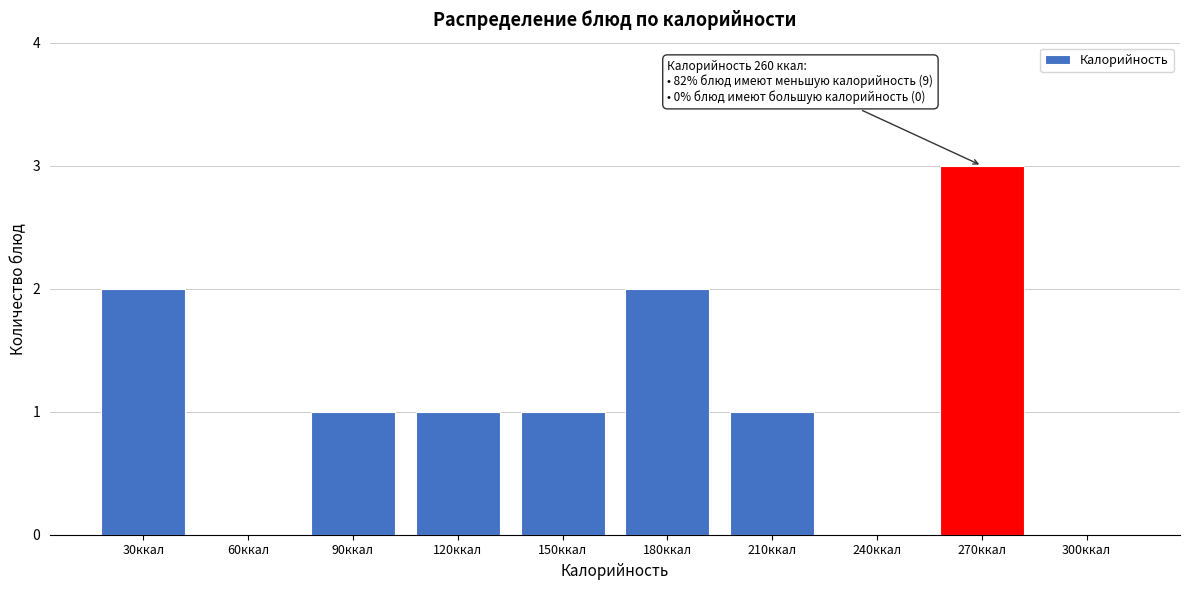

Reading left to right, extract all data points from this chart.

30ккал=2	60ккал=0	90ккал=1	120ккал=1	150ккал=1	180ккал=2	210ккал=1	240ккал=0	270ккал=3	300ккал=0